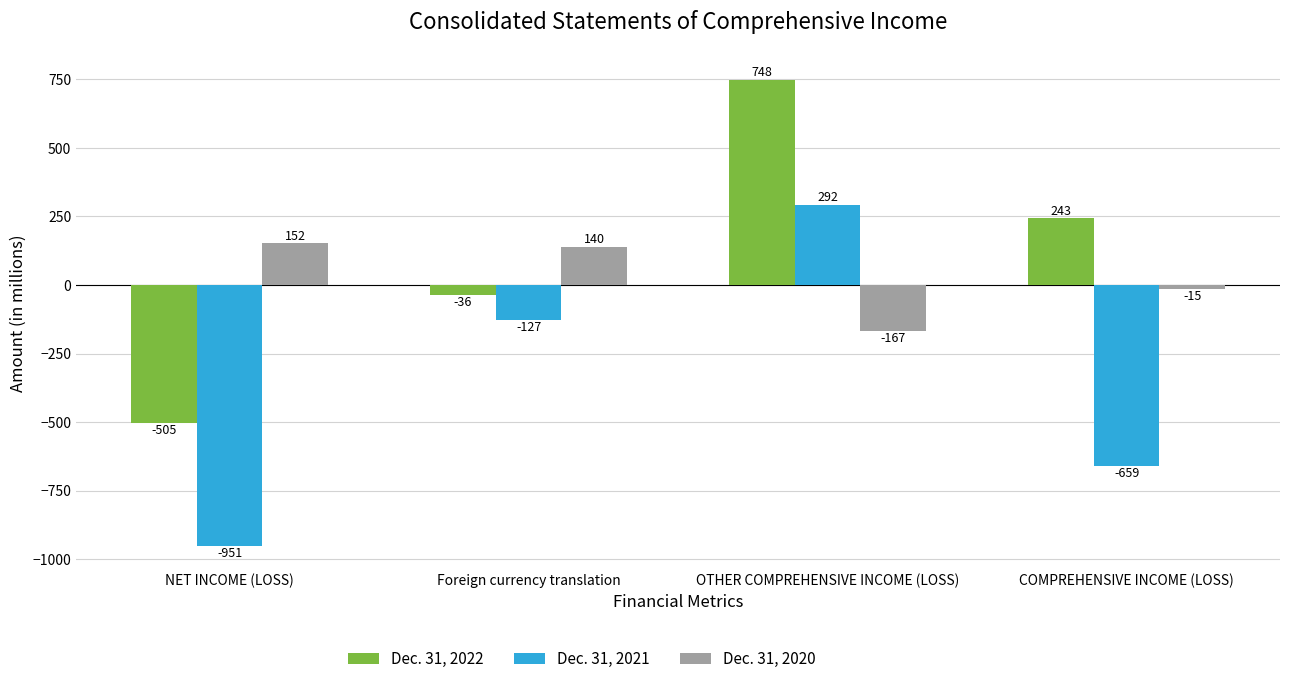

What is the difference between the maximum and minimum values in the Dec. 31, 2021 series?

1243